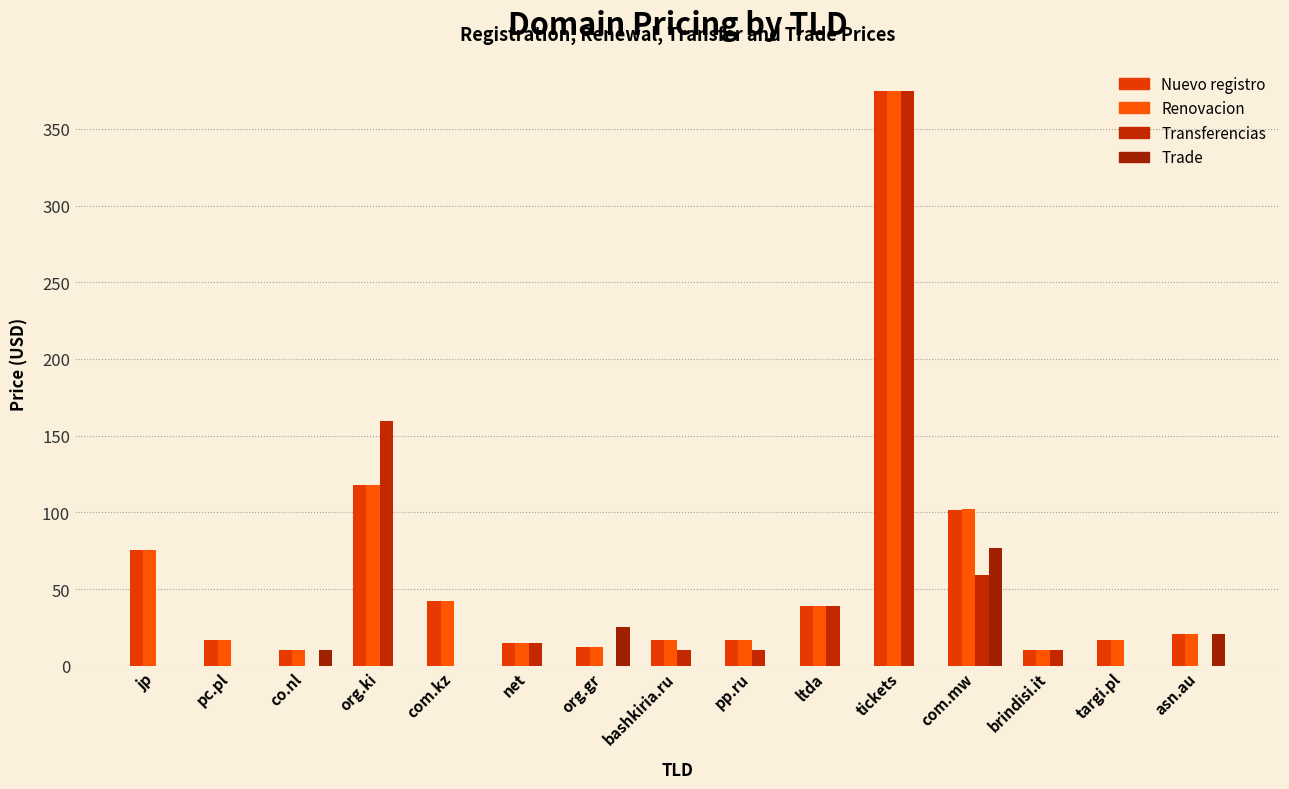

Which series has the largest range (max minus min)?

Transferencias